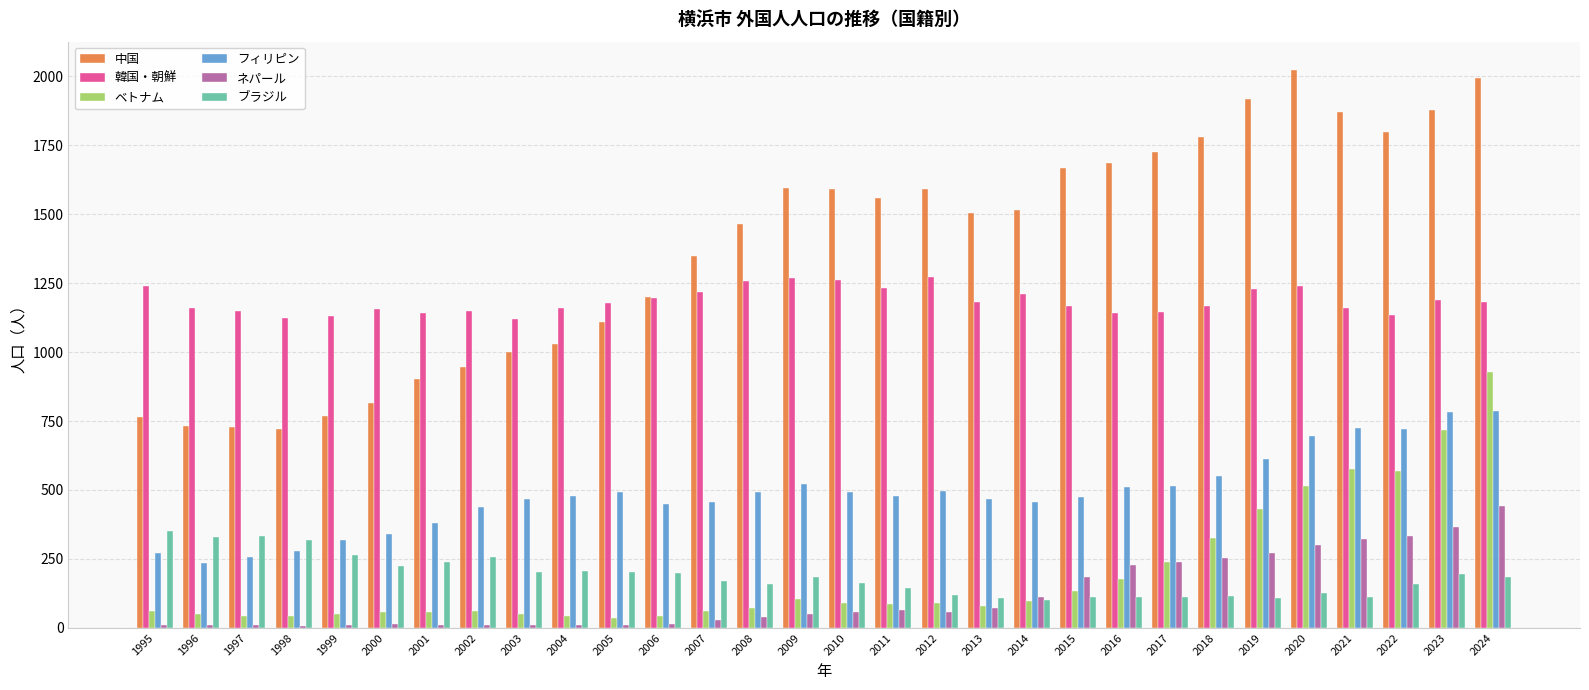

At how many categories does at least one series exceed 1759?

7